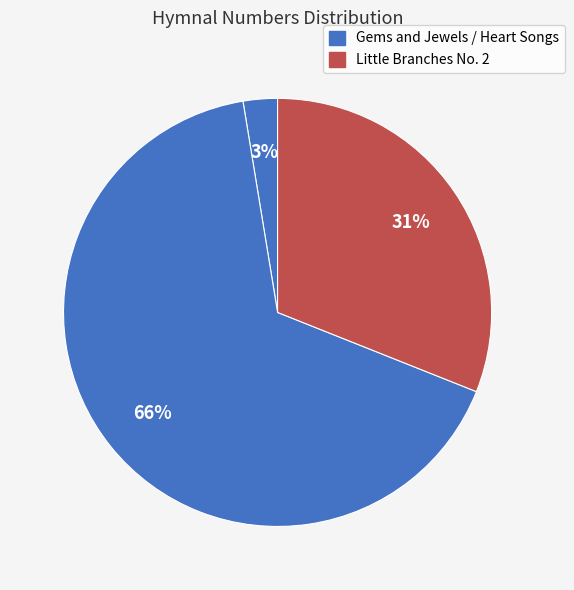

How many segments does this pie chart have?

3